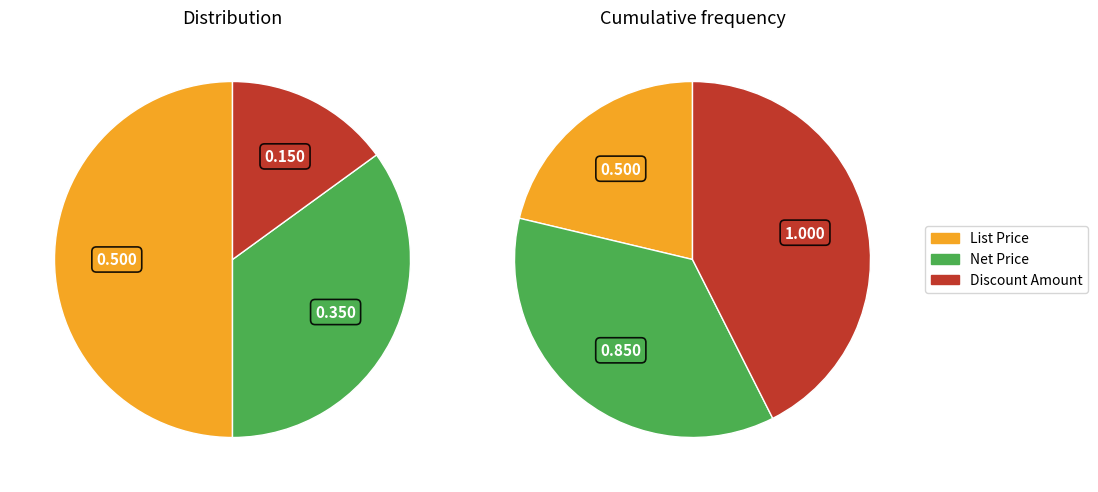

Which category has the smallest portion of the pie?

Discount Amount